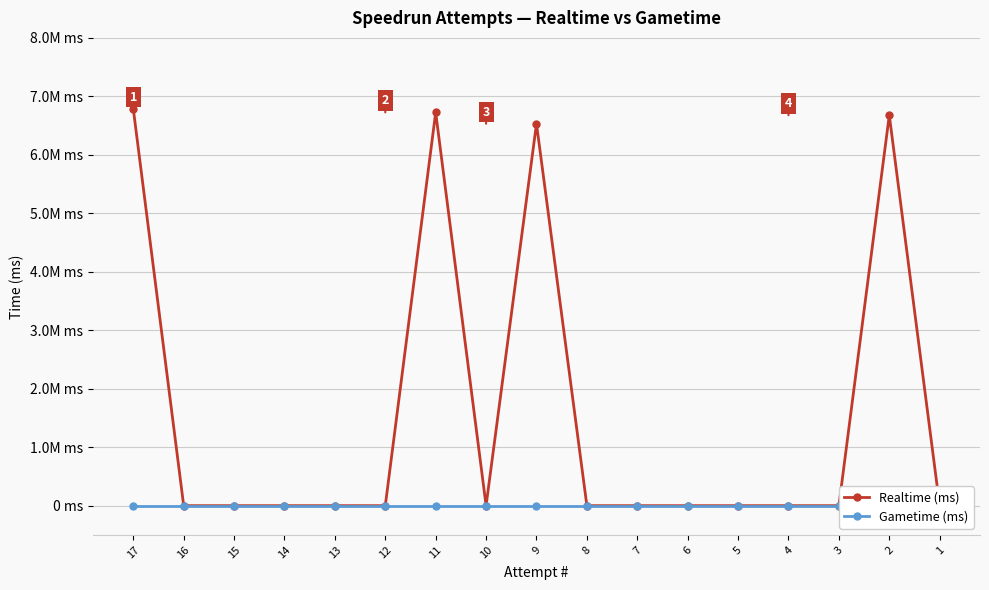

At which category is the sum across all series the highest?

17